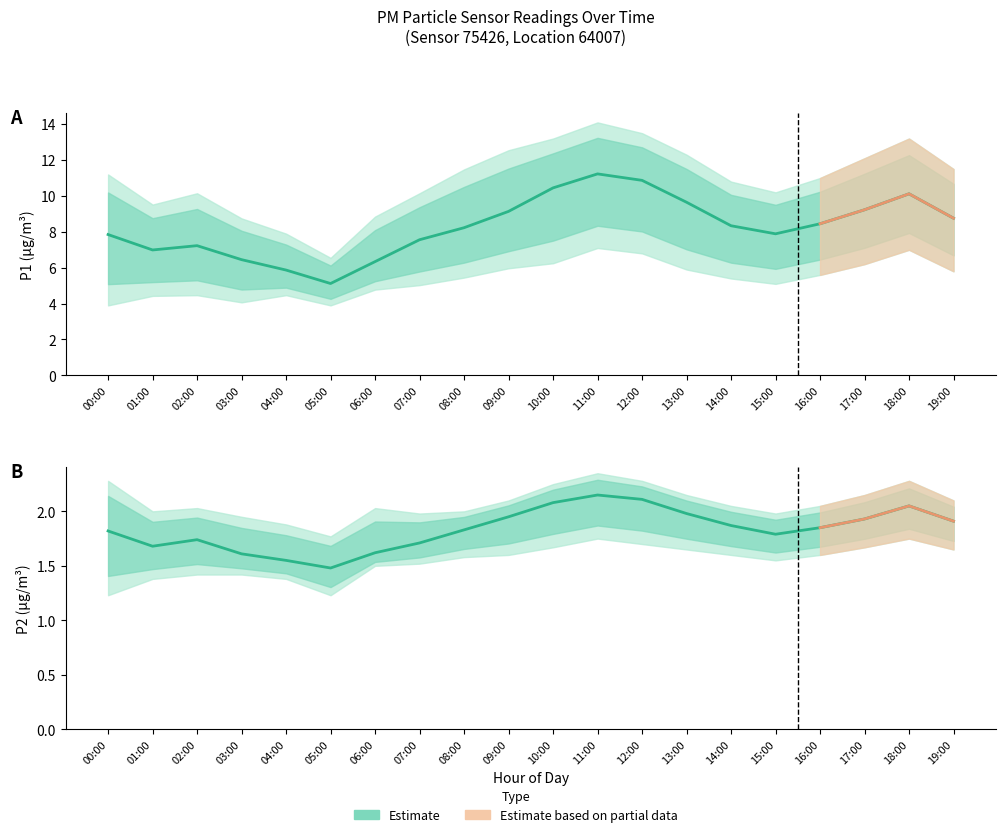

Which category has the highest value in the P1_lower series?

11:00